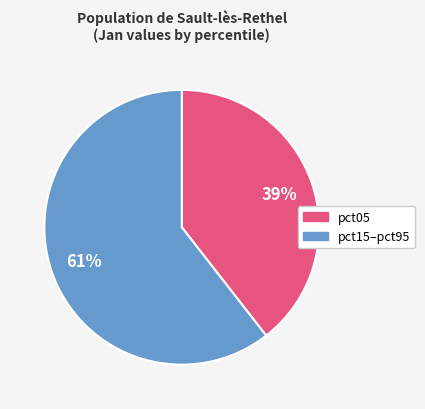

How many segments does this pie chart have?

2